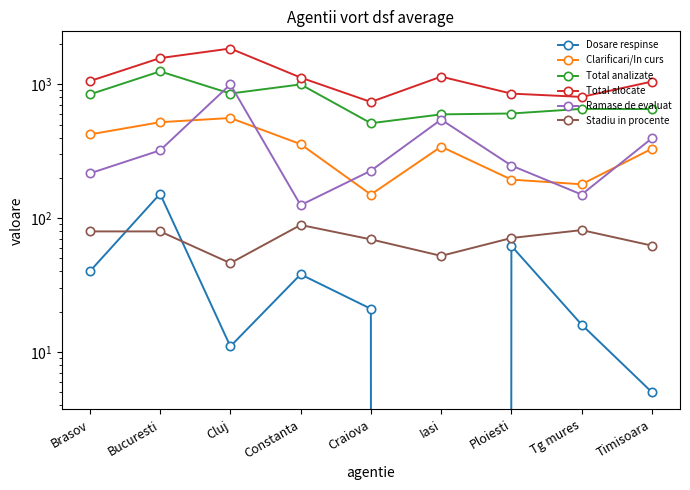

At which category does the chart reach its peak across all series?

Cluj